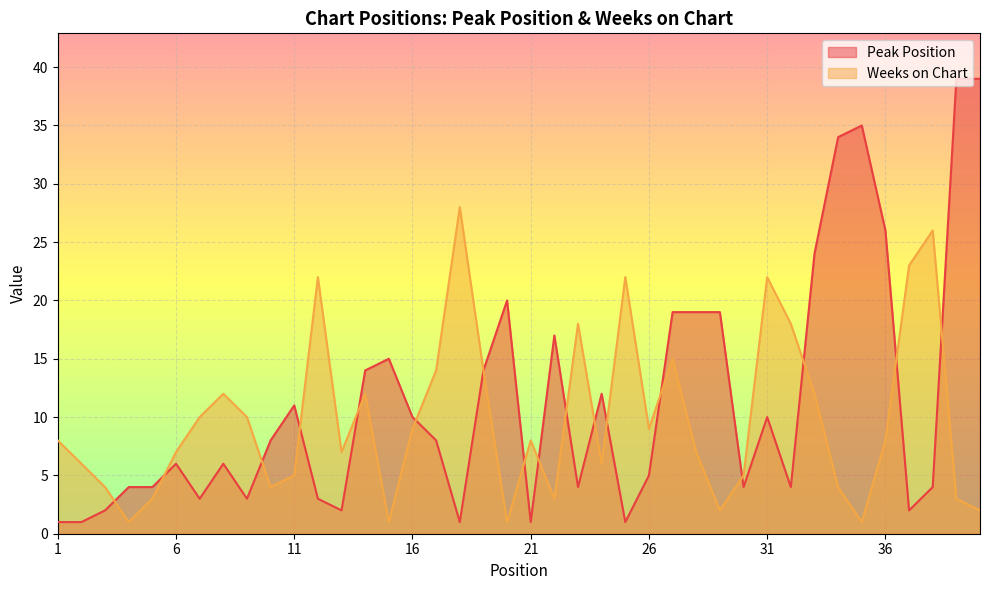

What is the spread (max minus min) of values at 28?

12